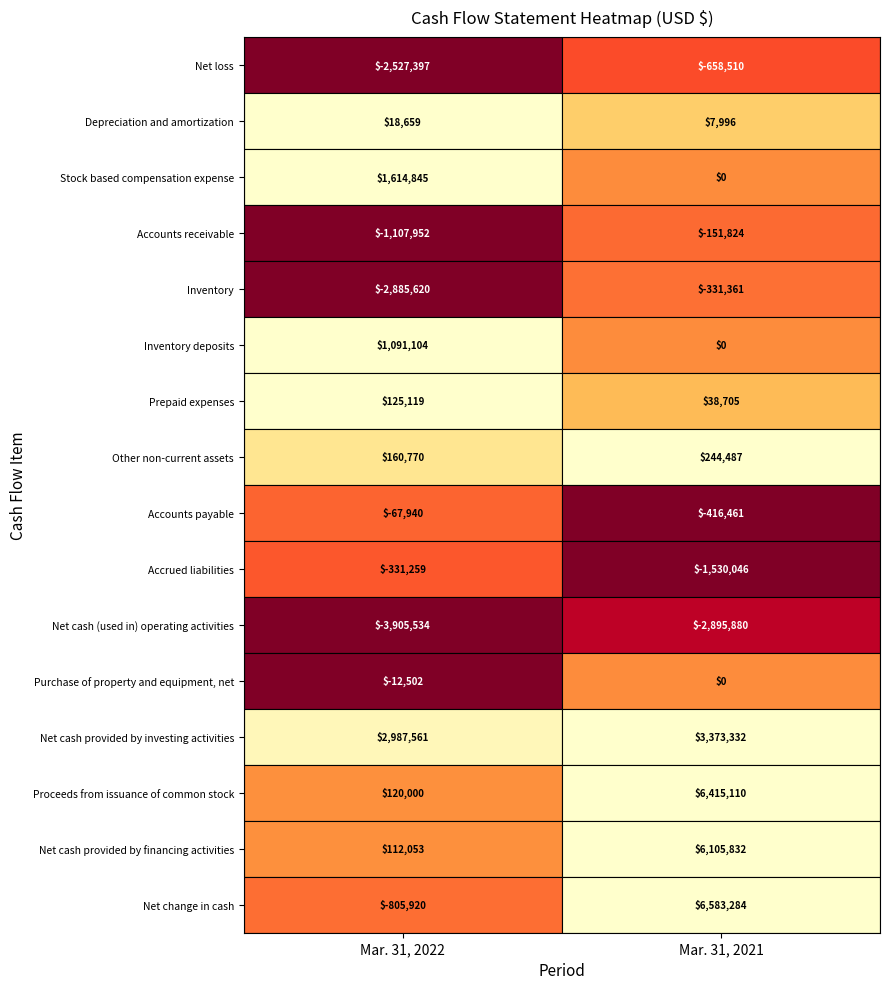

Is the value of Proceeds from issuance of common stock at 0 greater than the value of Net cash provided by investing activities at 1?

No